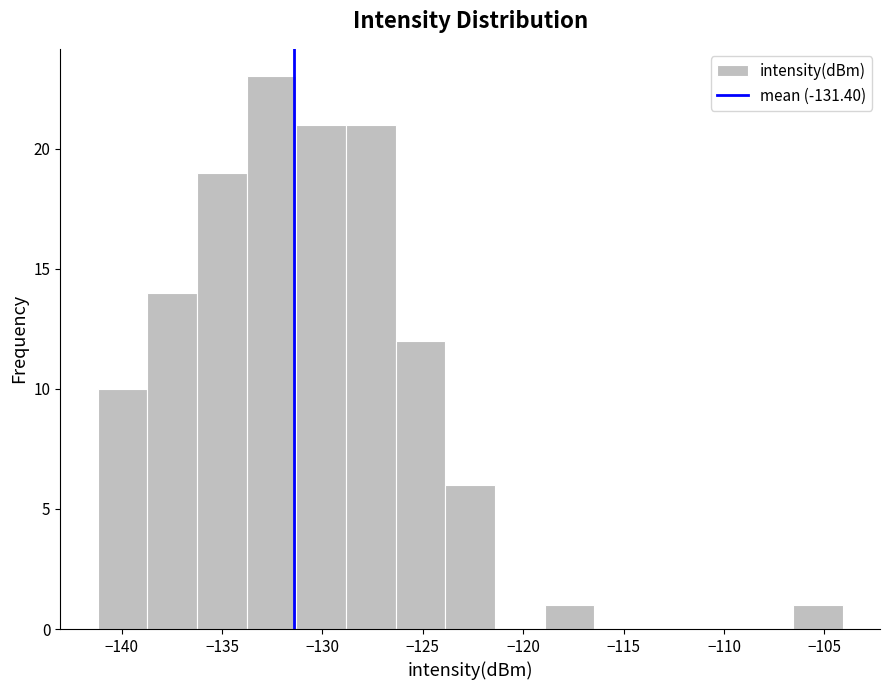

Reading left to right, list every bar in this chart as the range it spans on the x-axis followed by its height. Neither the bar edges nor the heights are printed on the chart, so give them approximately, as read against the axes.

-141.0 to -138.5: 10
-138.5 to -136.5: 14
-136.5 to -134.0: 19
-134.0 to -131.5: 23
-131.5 to -129.0: 21
-129.0 to -126.5: 21
-126.5 to -124.0: 12
-124.0 to -121.5: 6
-121.5 to -119.0: 0
-119.0 to -116.5: 1
-116.5 to -114.0: 0
-114.0 to -111.5: 0
-111.5 to -109.0: 0
-109.0 to -106.5: 0
-106.5 to -104.0: 1